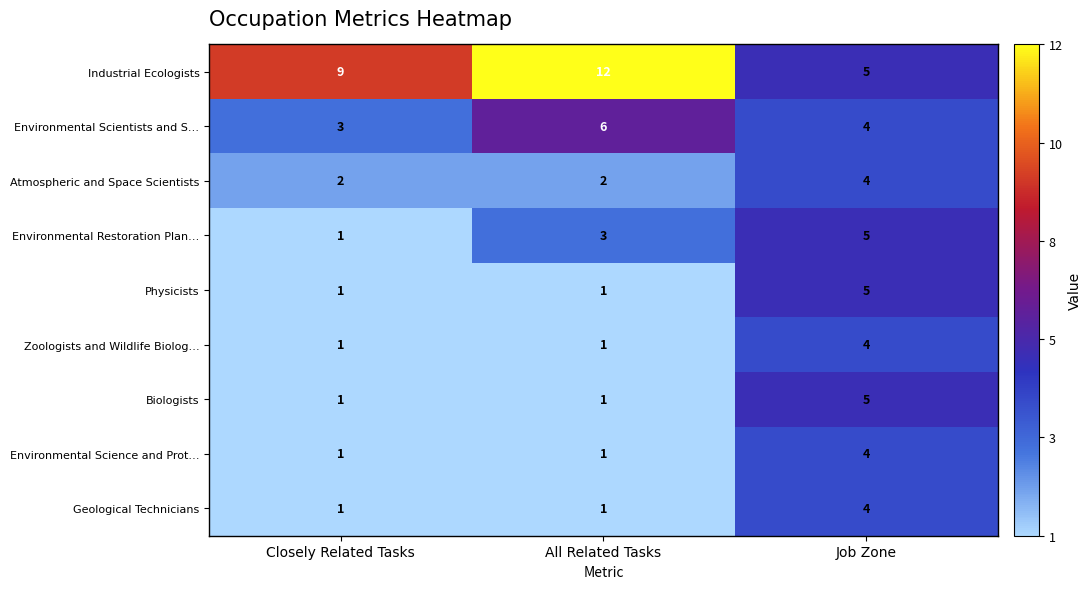

What is the difference between the maximum and minimum values in the Geological Technicians series?

3